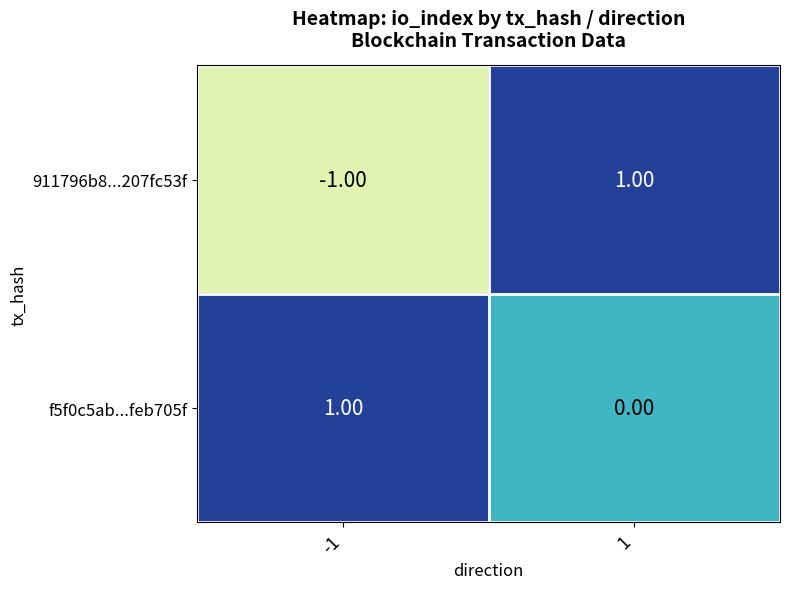

Which category has the lowest value across all series?

-1